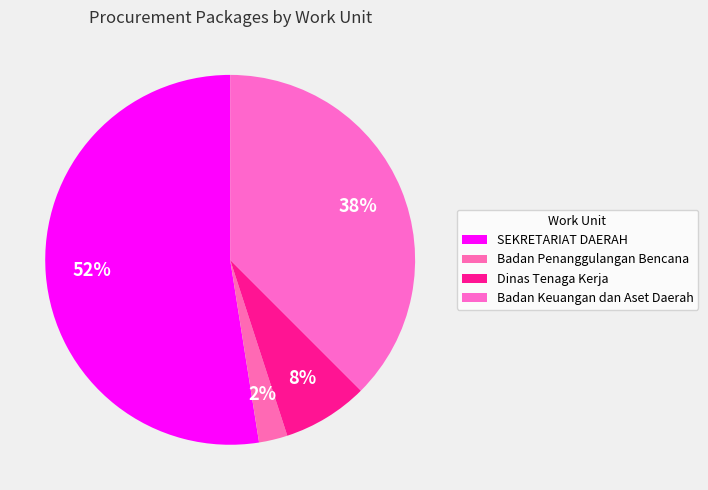

How many slices are in this pie chart?

4